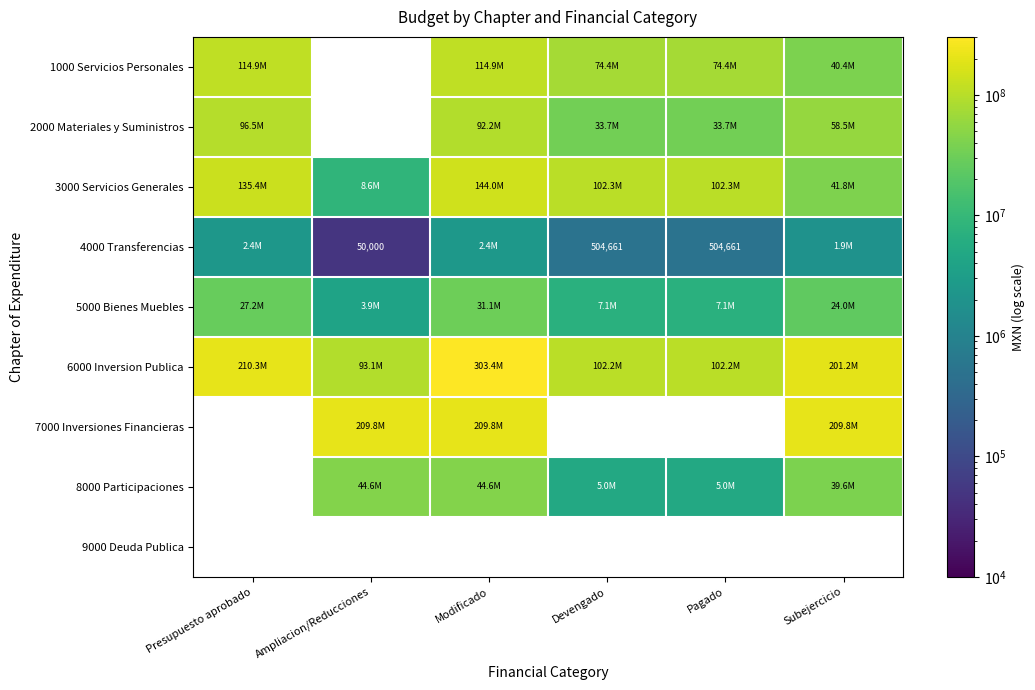

Where does the 6000 Inversion Publica series first go above 201157968?

Presupuesto aprobado